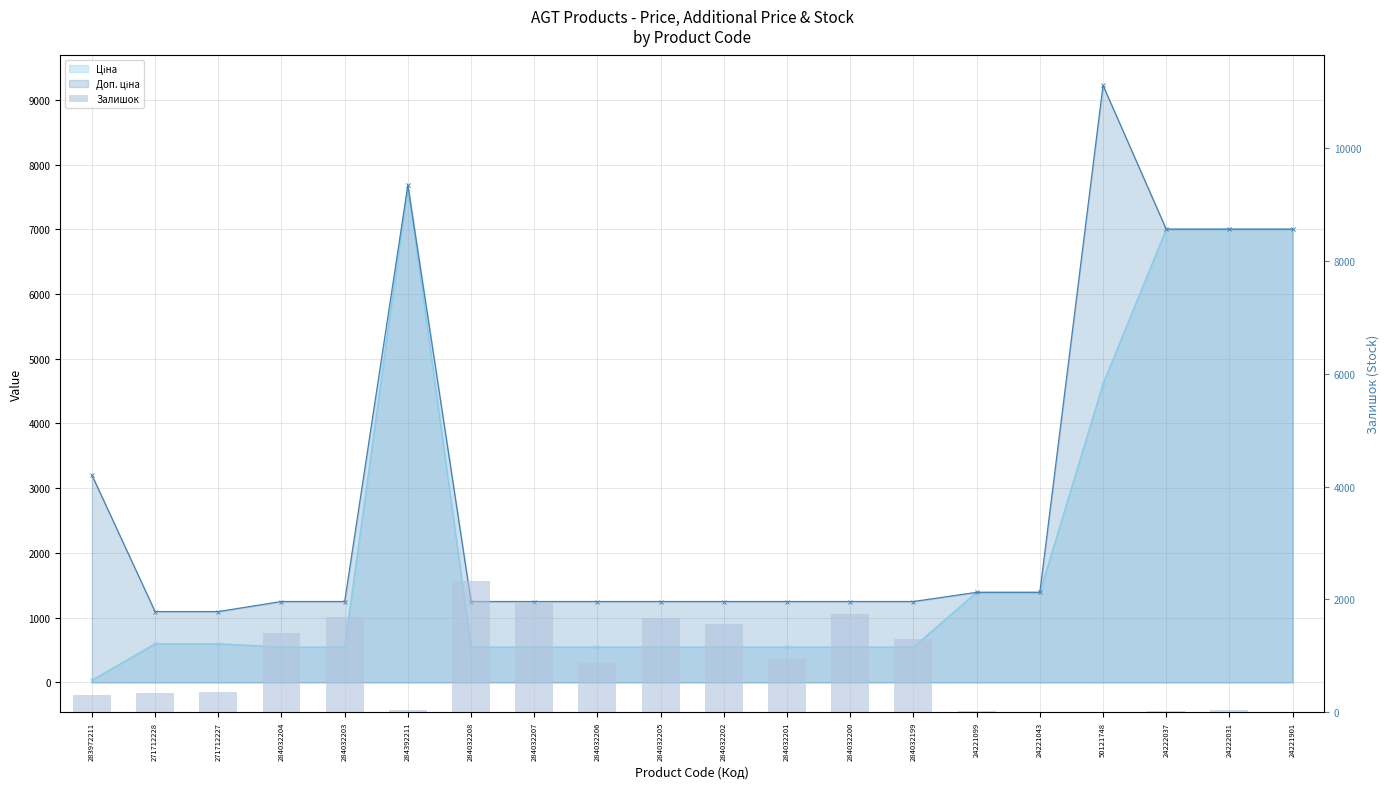

What is the difference between the second highest and second lowest values?

1932